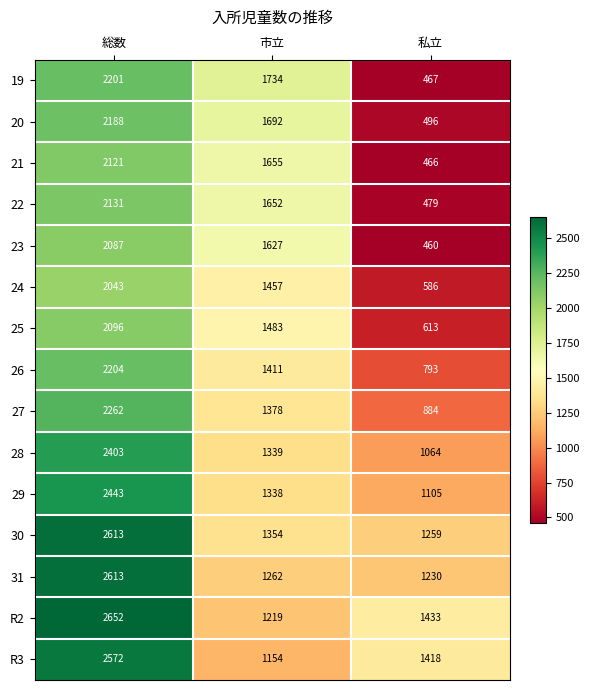

What value does the 31 series have at 市立, to the nearest 100?

1300